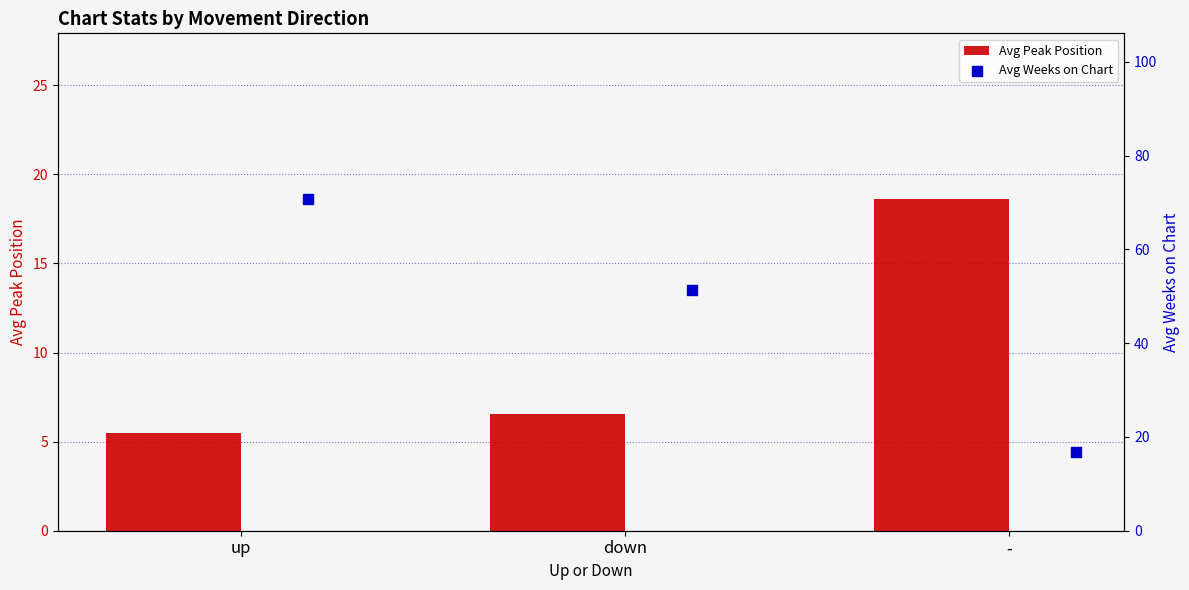

Which series contains the highest Y value?

Avg Weeks on Chart